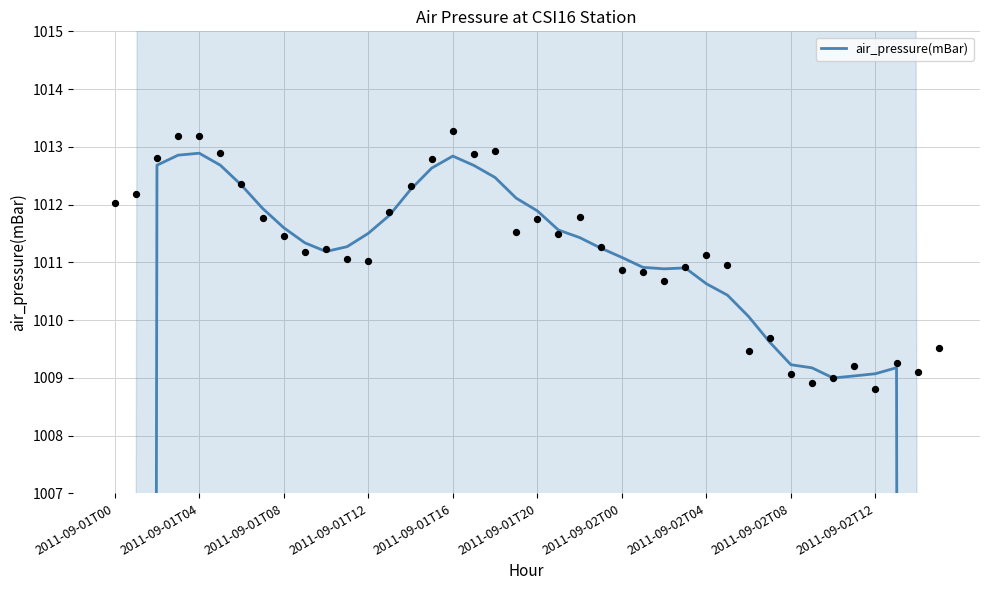

Approximately how many times larger is the value at 26 compared to 2011-09-01T16?

1.0